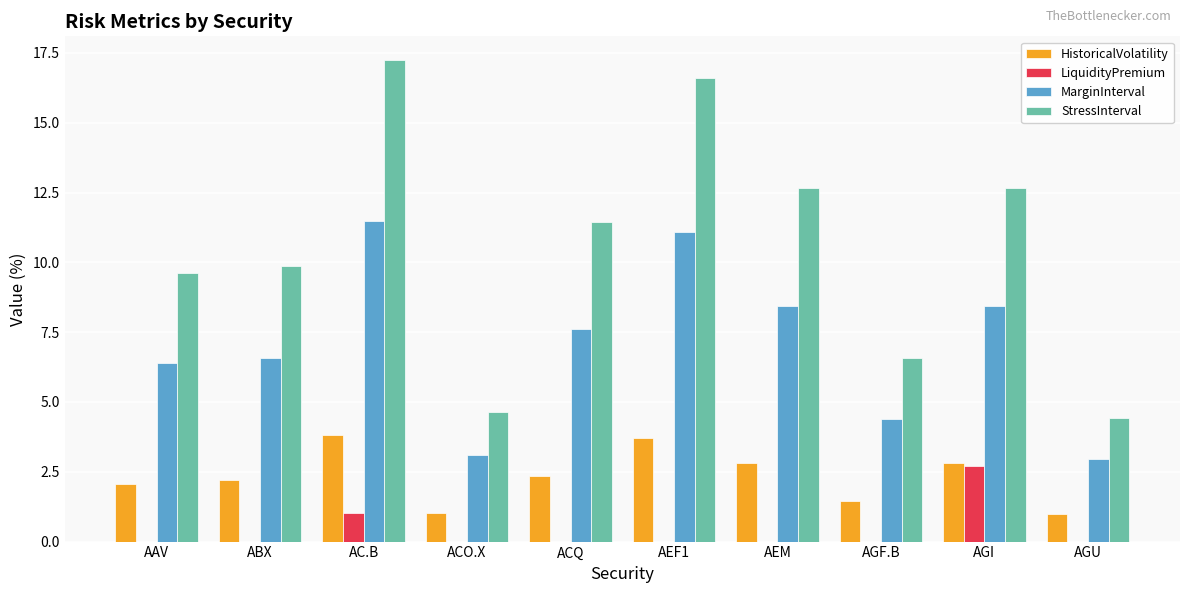

What are all the series names shown in the legend?

HistoricalVolatility, LiquidityPremium, MarginInterval, StressInterval